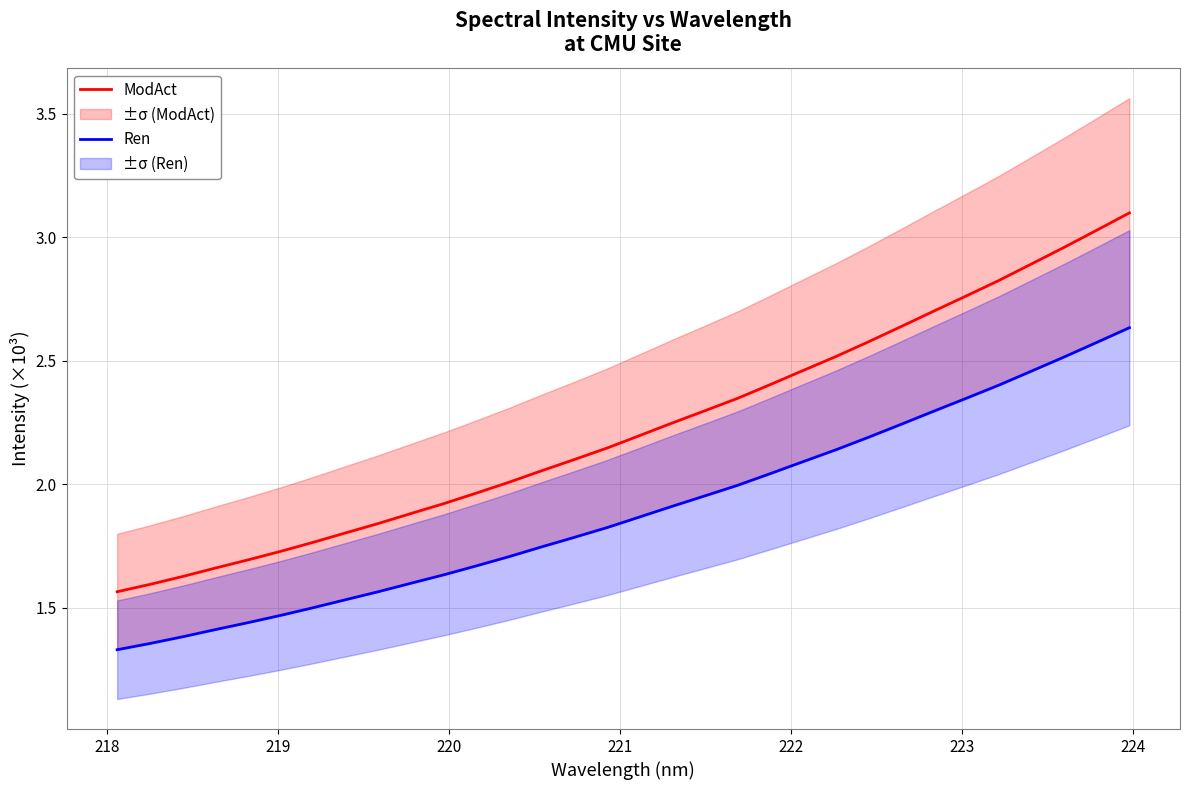

What is the highest value of the ModAct series?

3.1